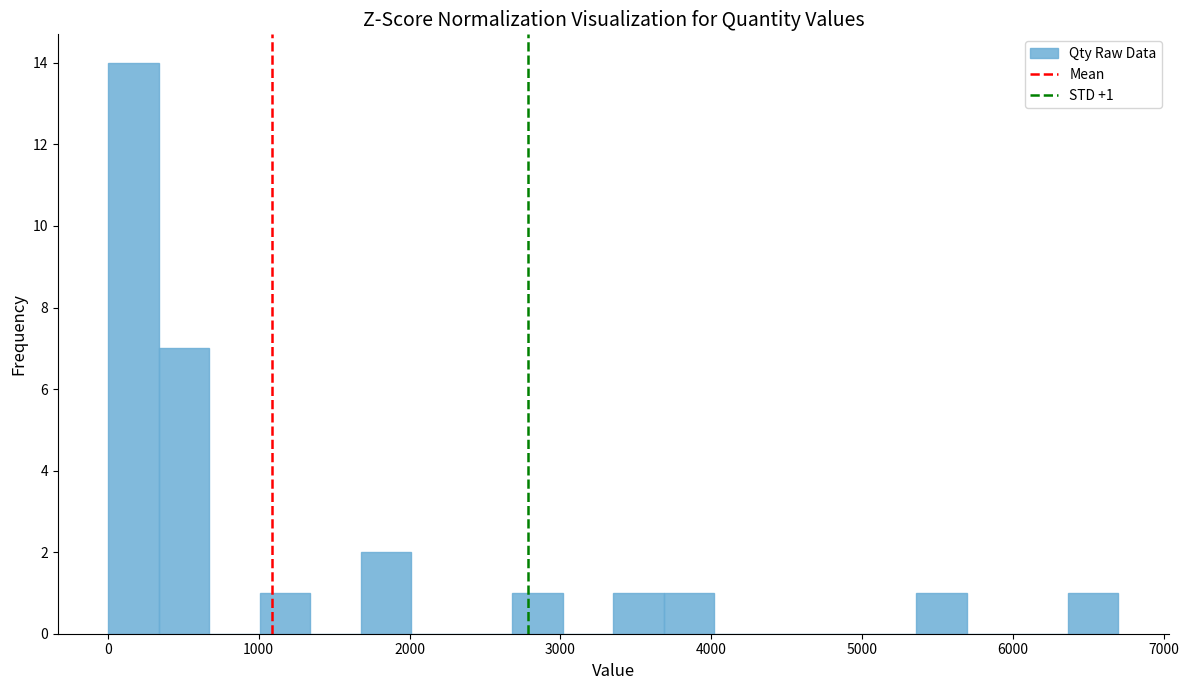

Around what value on the x-axis is the tallest bar? Give the approximate position of its centre, as read against the axis.

200